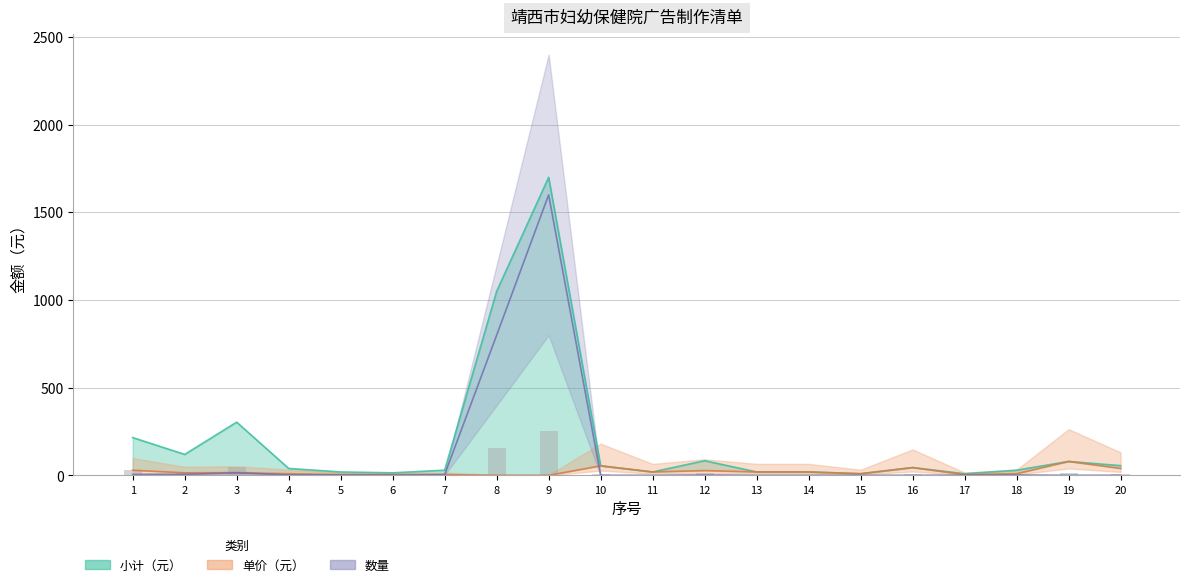

How many values in the 小计（元） series are below 45?

10